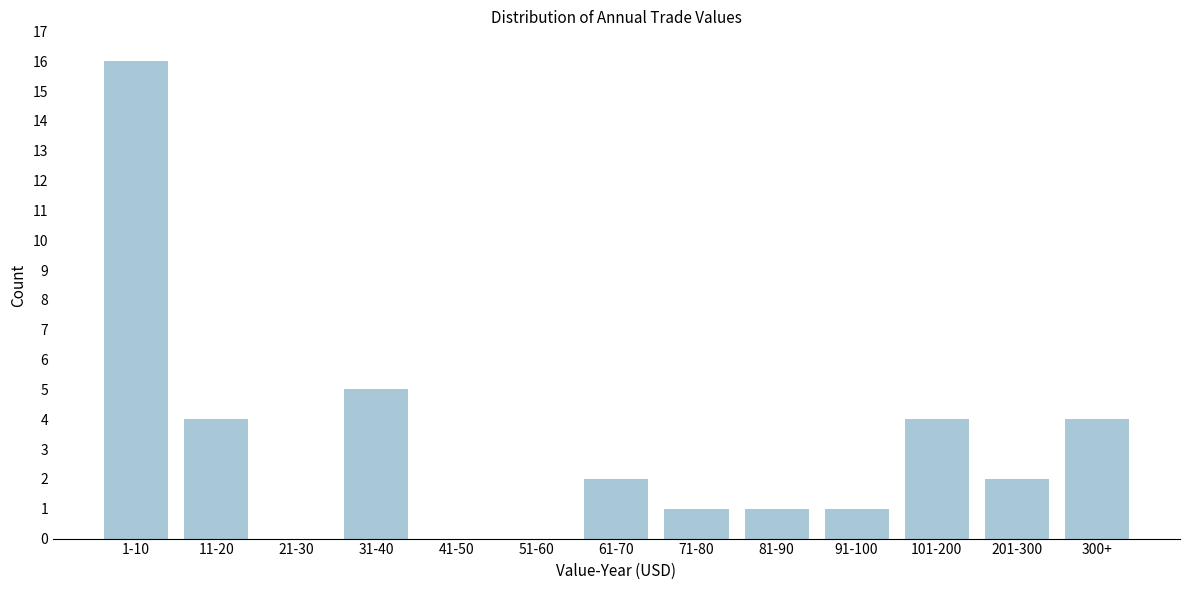

Reading left to right, transcribe all the data shown in this chart.

1-10=16	11-20=4	21-30=0	31-40=5	41-50=0	51-60=0	61-70=2	71-80=1	81-90=1	91-100=1	101-200=4	201-300=2	300+=4